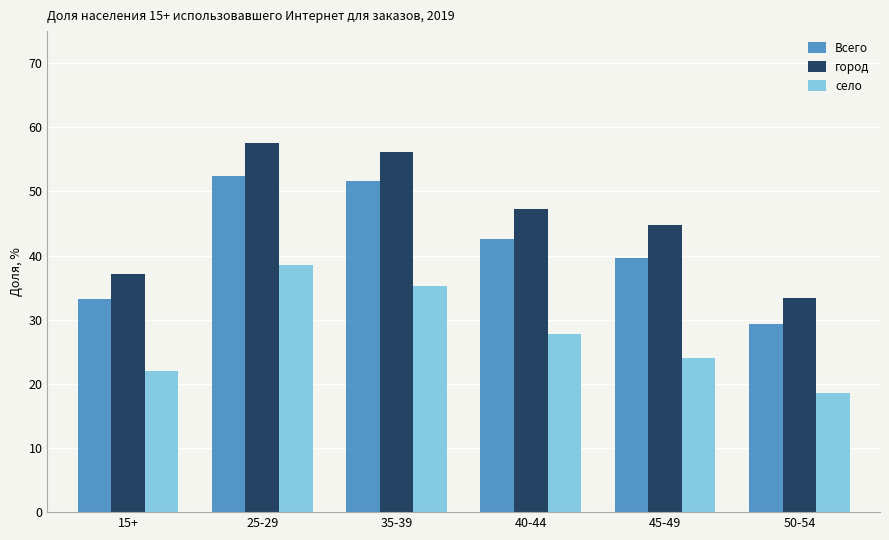

What is the approximate value of Всего at 50-54?

29.3